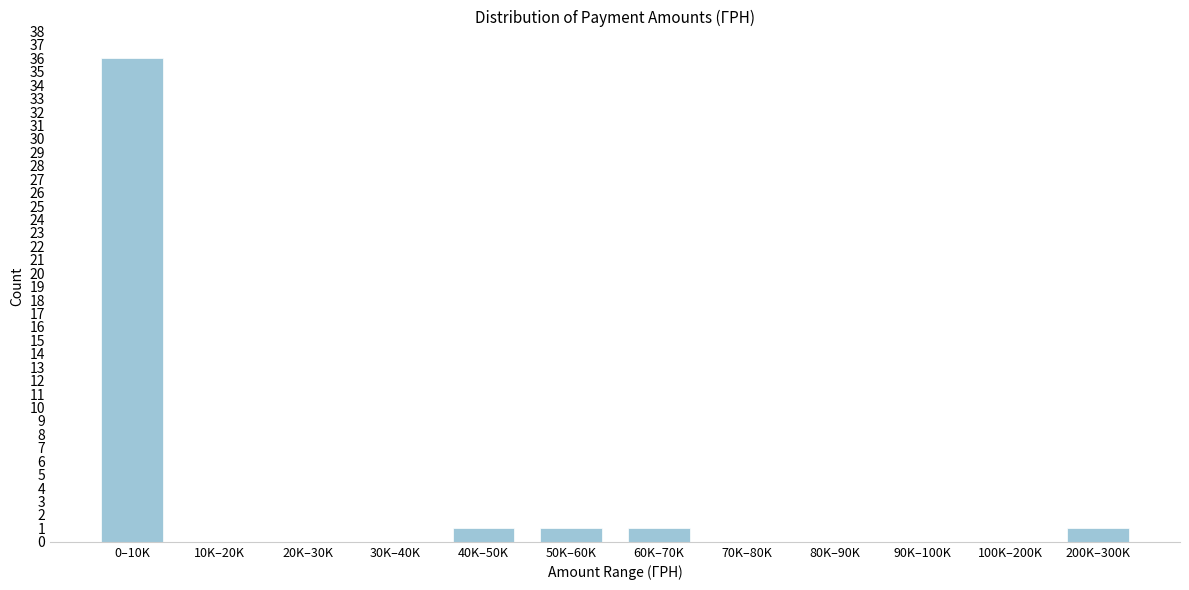

Reading left to right, what are all the values shown in this chart?

0–10K=36	10K–20K=0	20K–30K=0	30K–40K=0	40K–50K=1	50K–60K=1	60K–70K=1	70K–80K=0	80K–90K=0	90K–100K=0	100K–200K=0	200K–300K=1